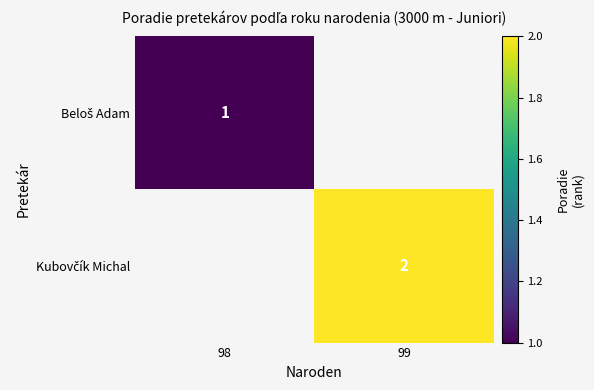

How many values in Kubovčík Michal are above zero?

1